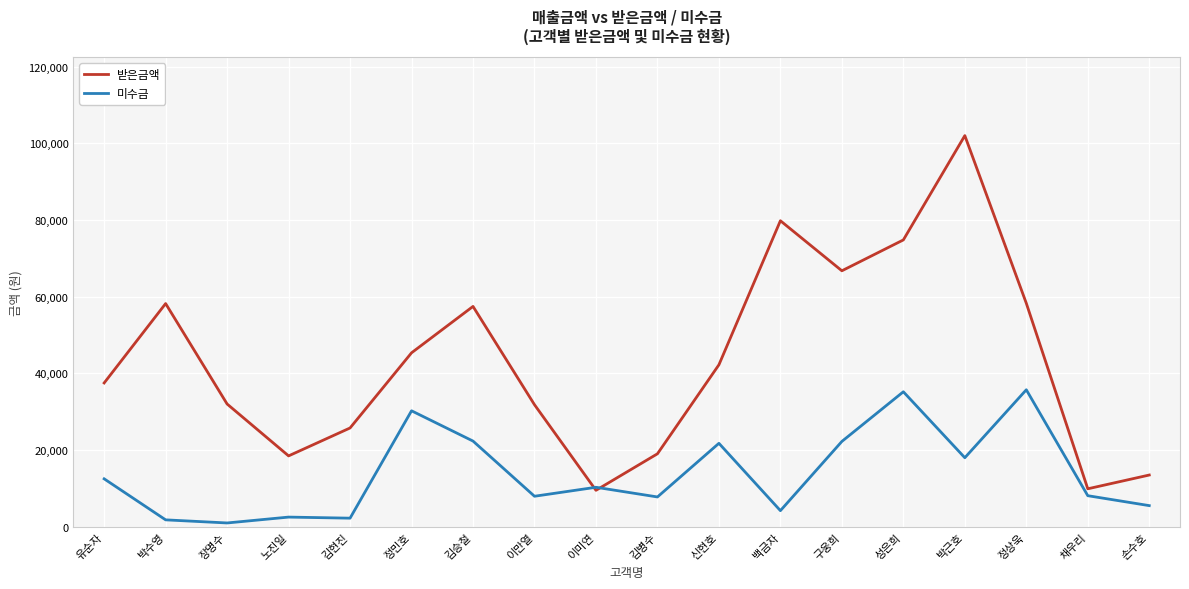

The 미수금 series shows 21760 at 신현호. True or false?

True